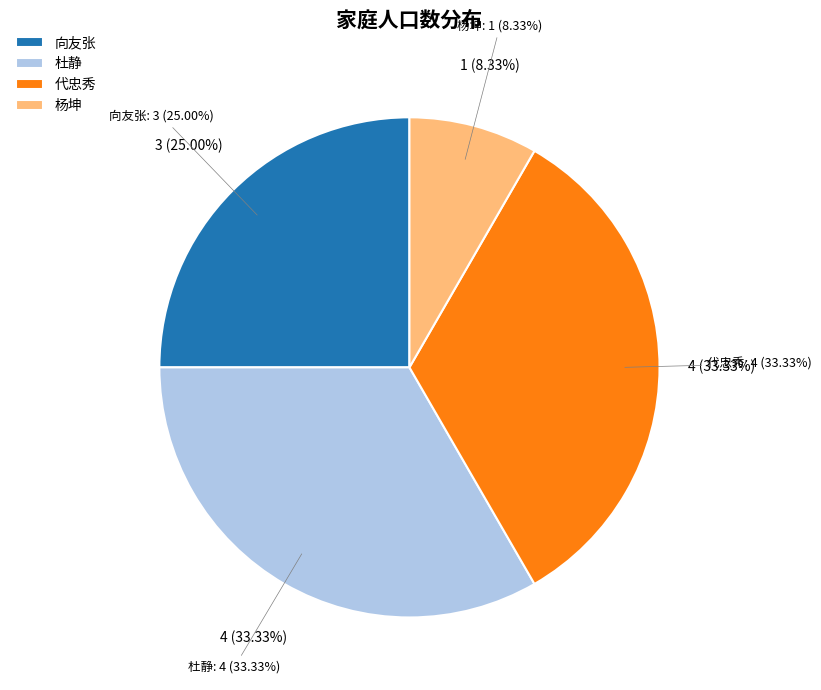

Count the number of slices in the pie.

4